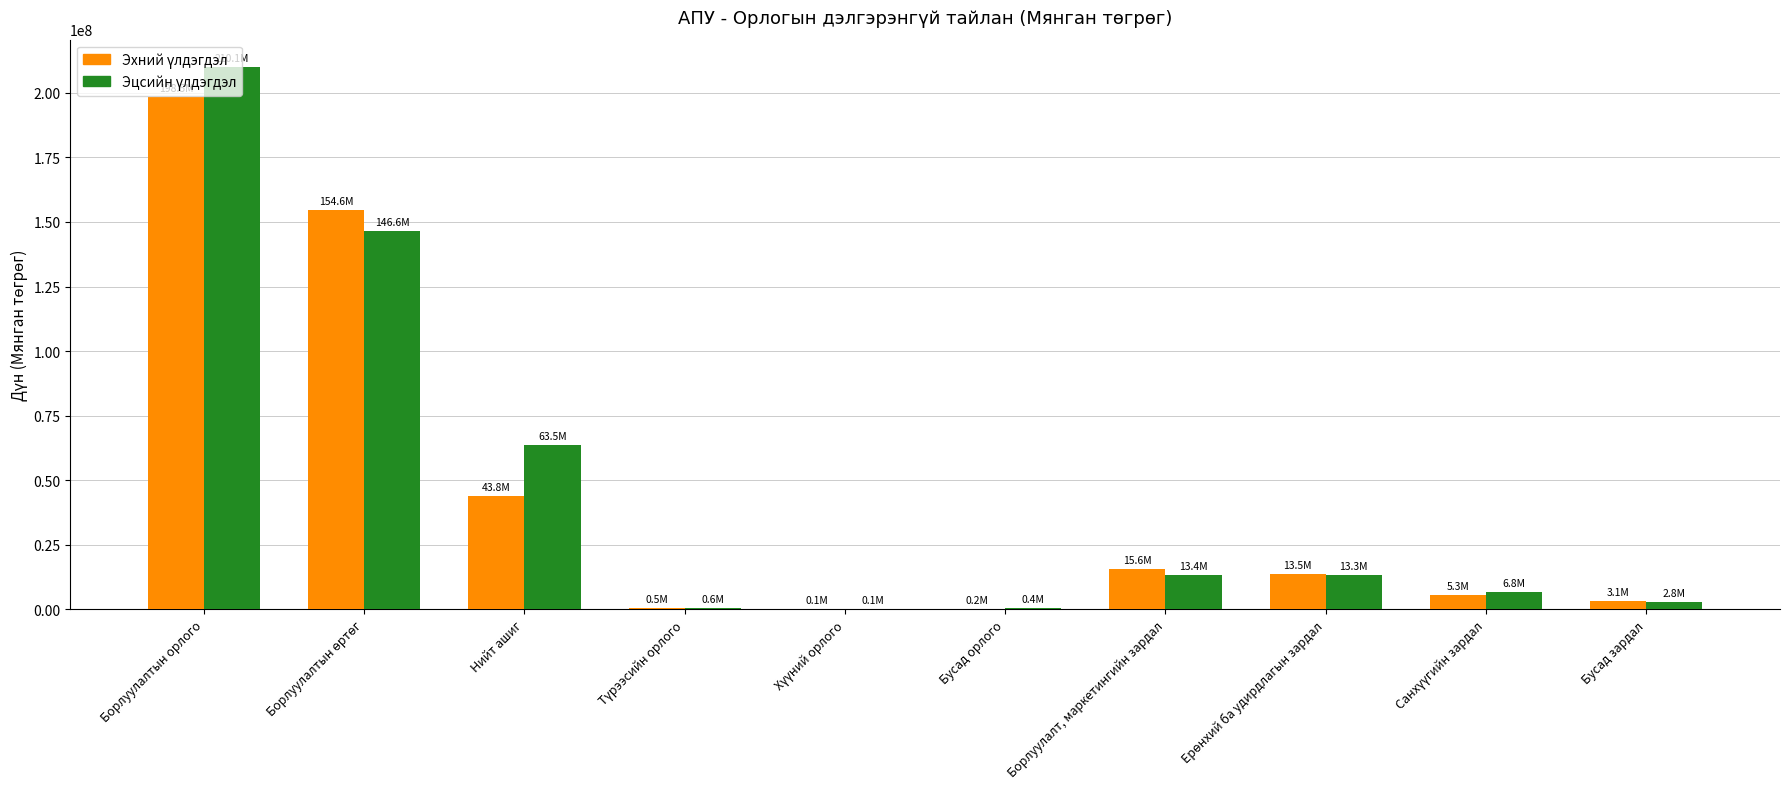

Which label corresponds to the largest value in the chart?

Борлуулалтын орлого